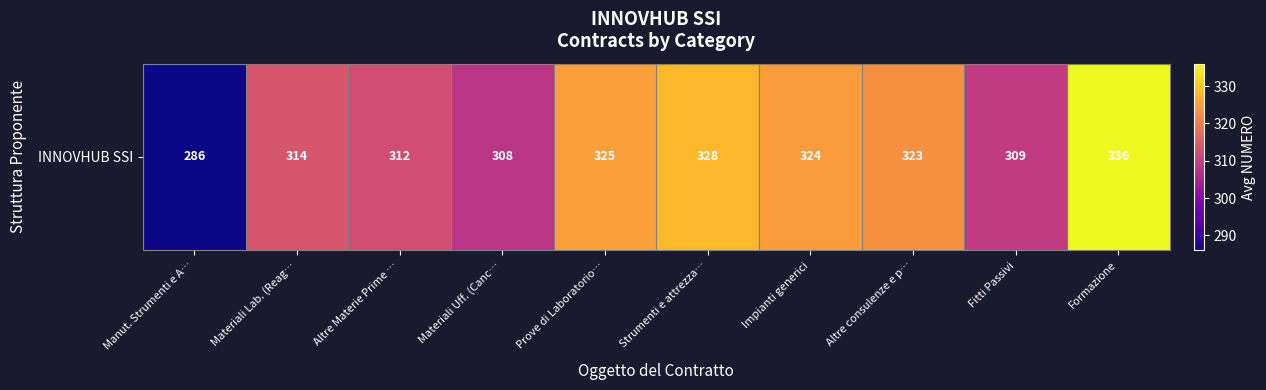

How many data points are above 323?

4